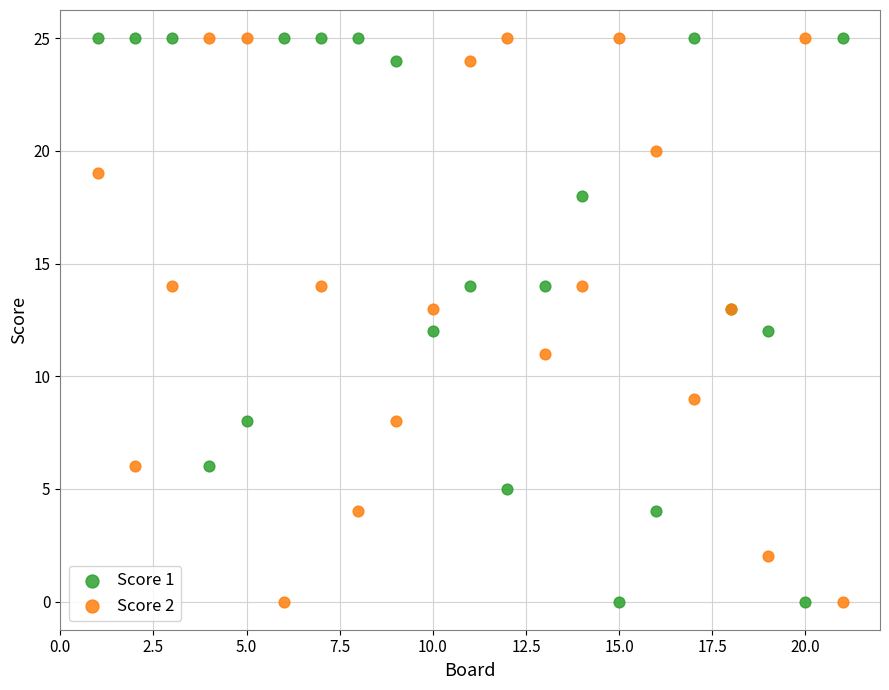

What is the X range (max minus min) for the scatter plot?

20